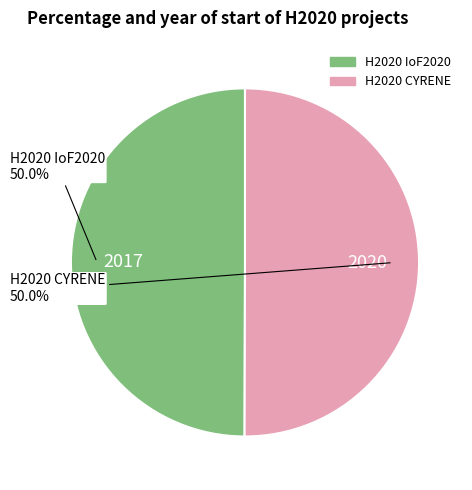

Do H2020 CYRENE and H2020 IoF2020 together represent more than half of the pie?

Yes